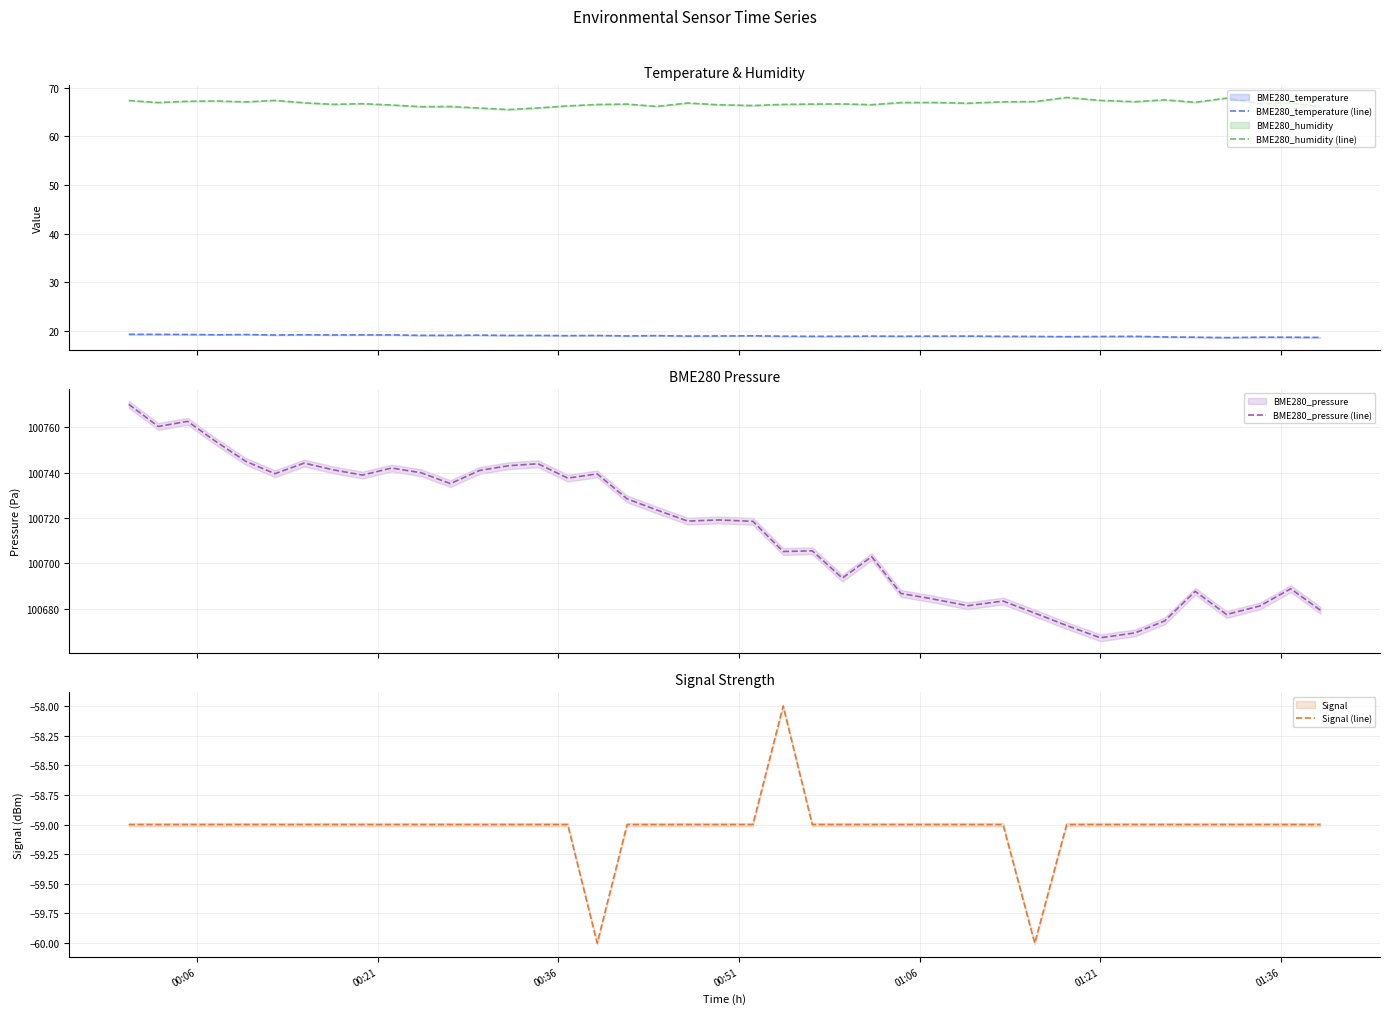

In BME280_temperature (line), how many points are higher than both neighbors (excluding endpoints)?

11